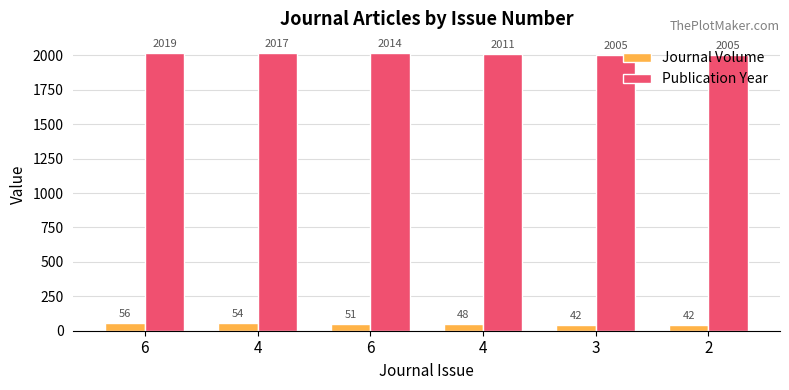

Where is Publication Year nearest to the value 2012?

4